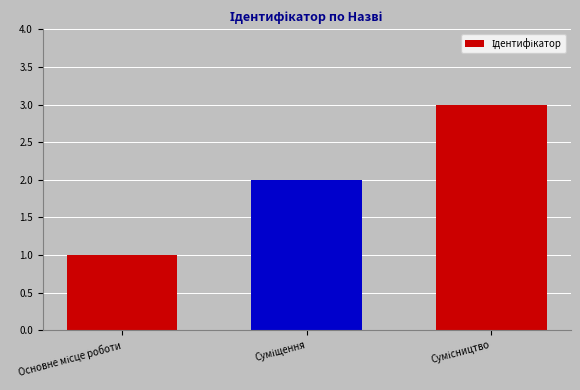

What is the sum of all values?

6